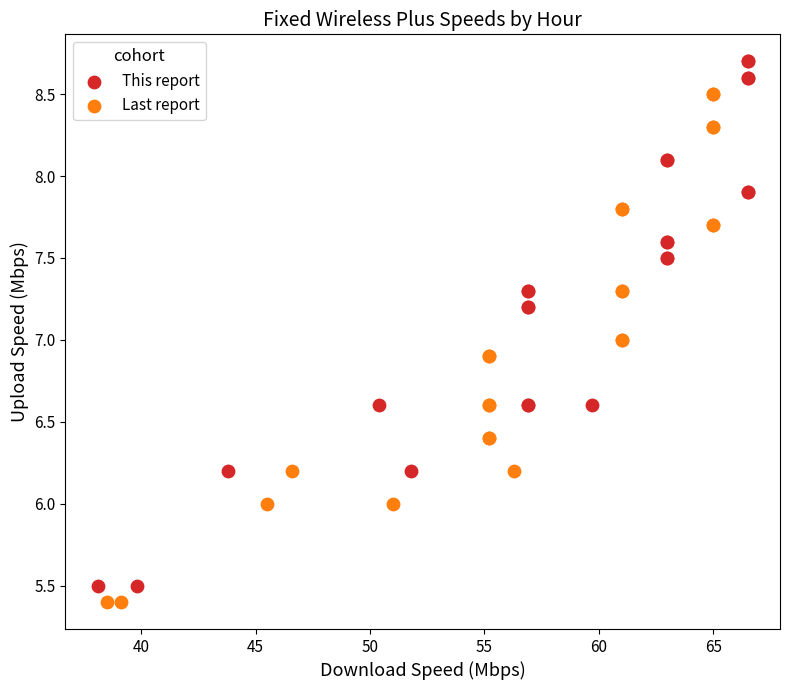

Which series has the largest Y range (max minus min)?

This report